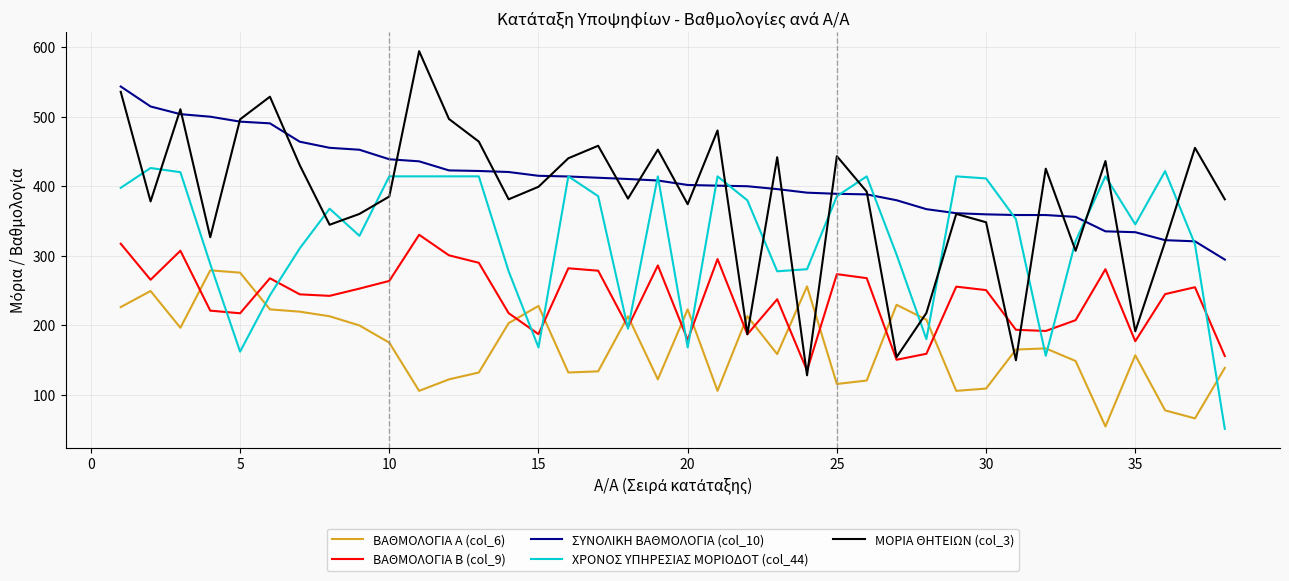

Which series has the largest range (max minus min)?

ΜΟΡΙΑ ΘΗΤΕΙΩΝ (col_3)